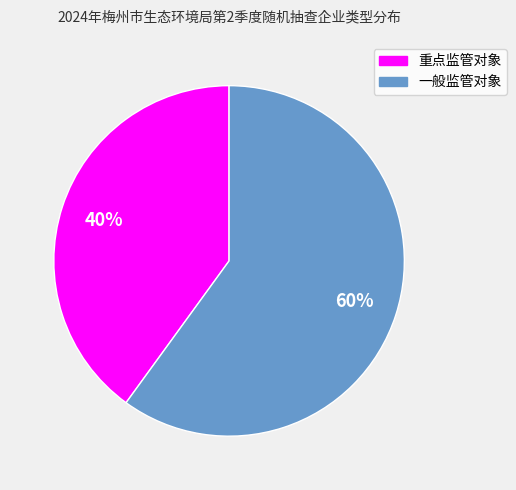

Which slice is the largest?

一般监管对象